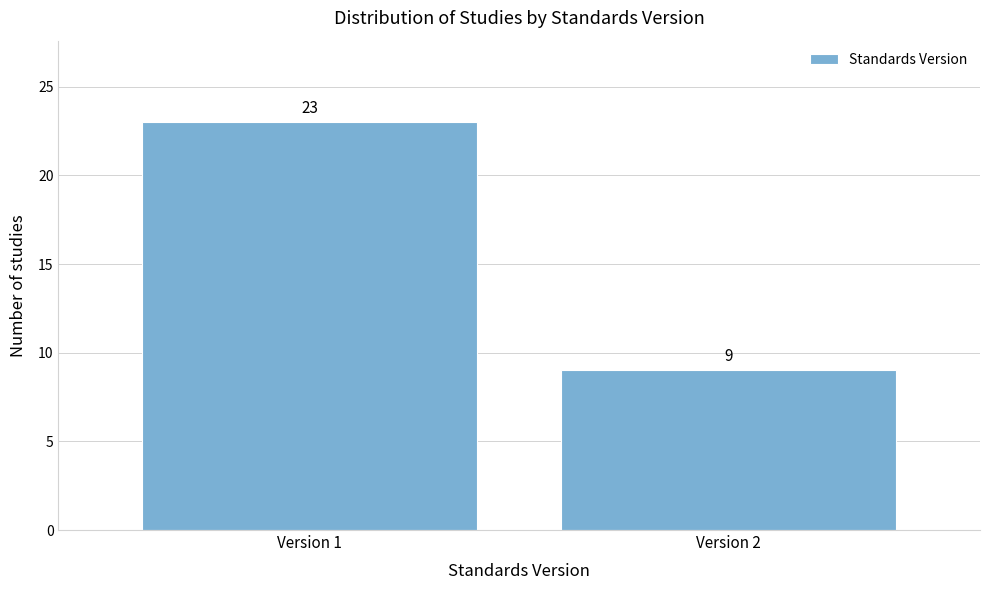

Reading right to left, transcribe all the data shown in this chart.

9	23